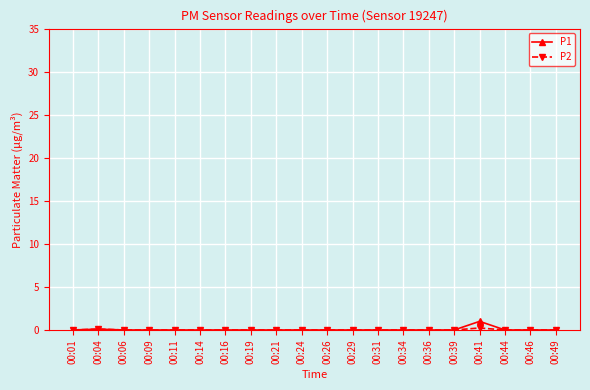

True or false: P1 has a value of 0.0 at 00:29.

True